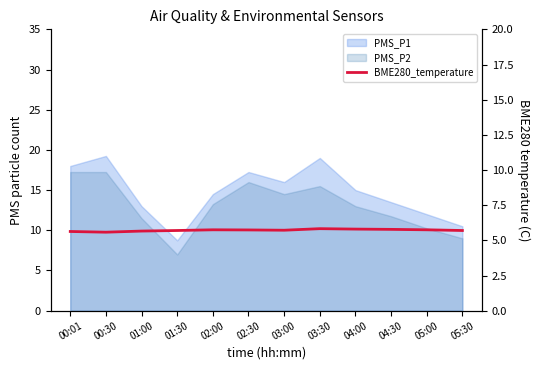

How many values are between 5 and 6?

12